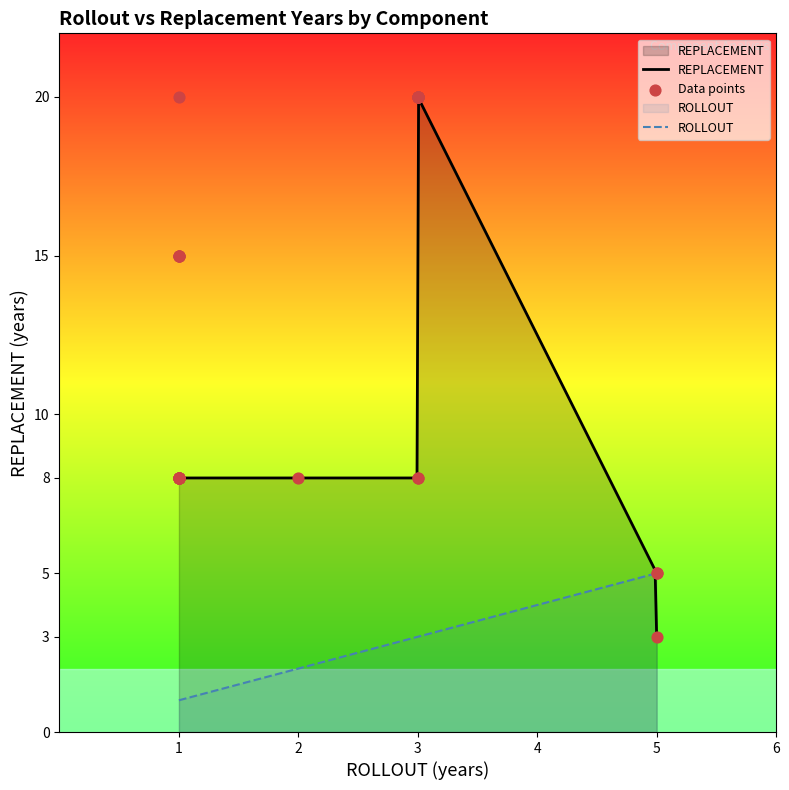

Which category has the lowest value in the REPLACEMENT series?

5